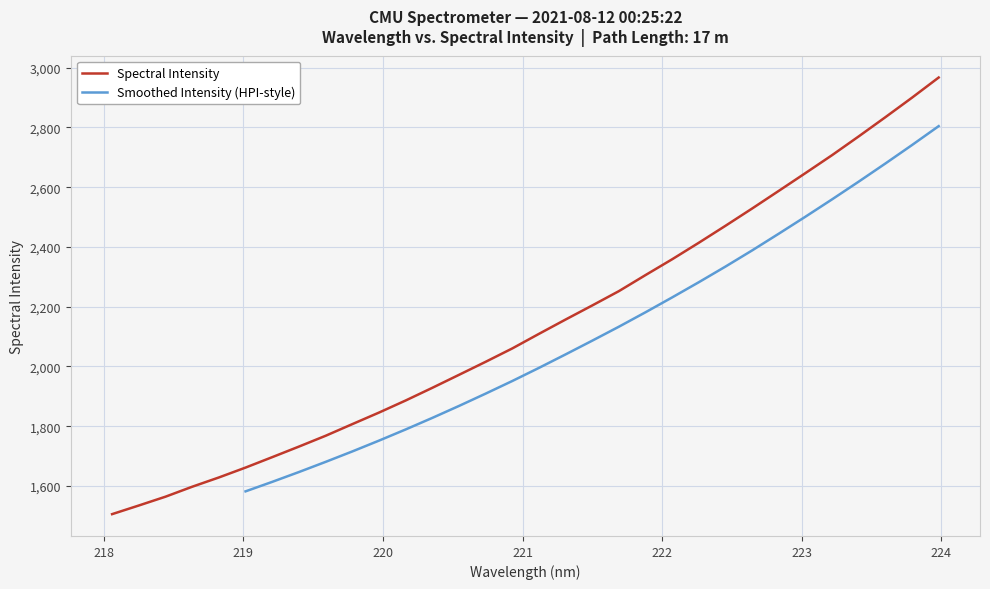

True or false: there are more than 0 points higher than both neighbors.

False